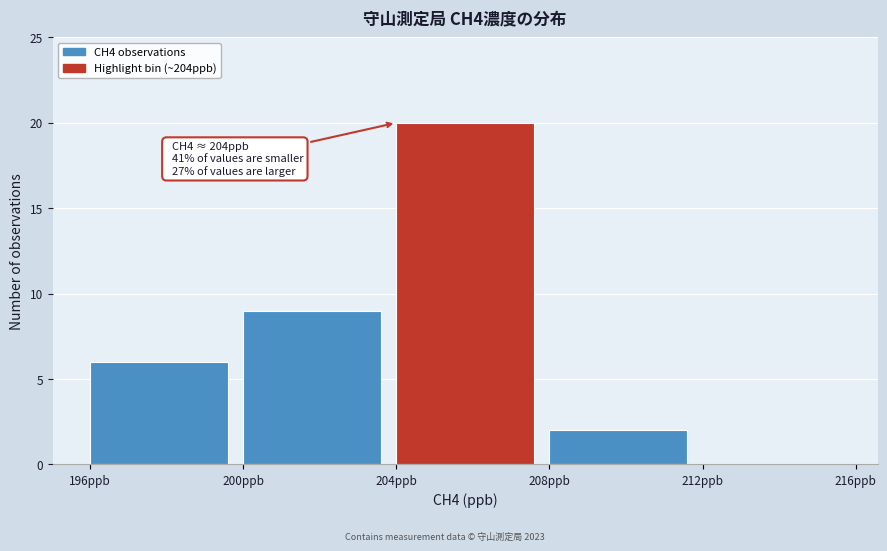

Which range on the x-axis has the tallest bar?

204 to 208